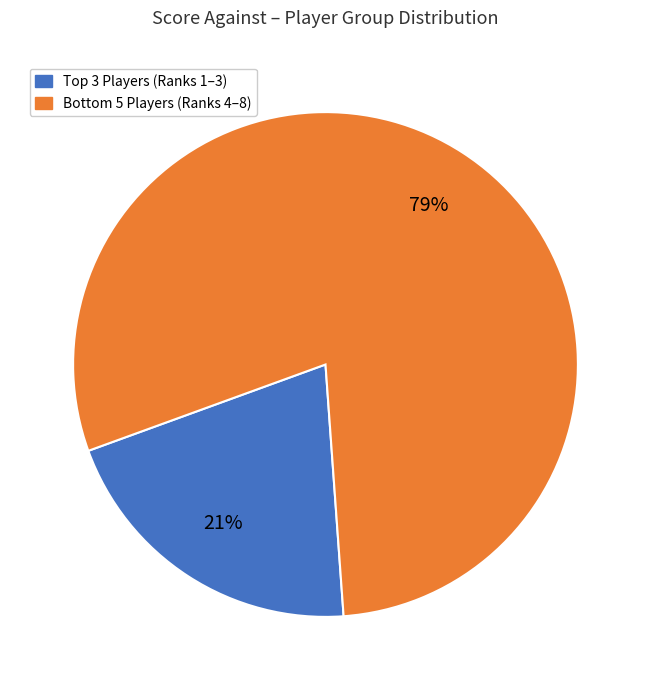

Which slice is the smallest?

Top 3 Players (Ranks 1–3)